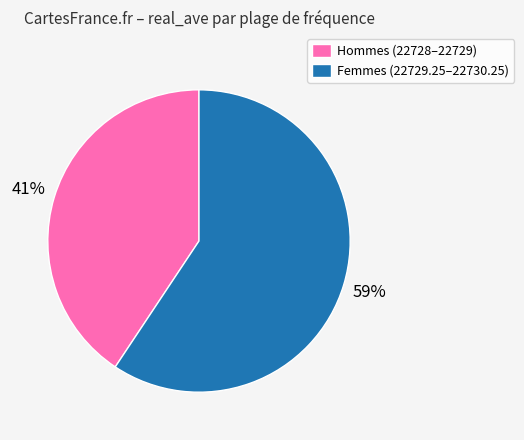

Count the number of slices in the pie.

2